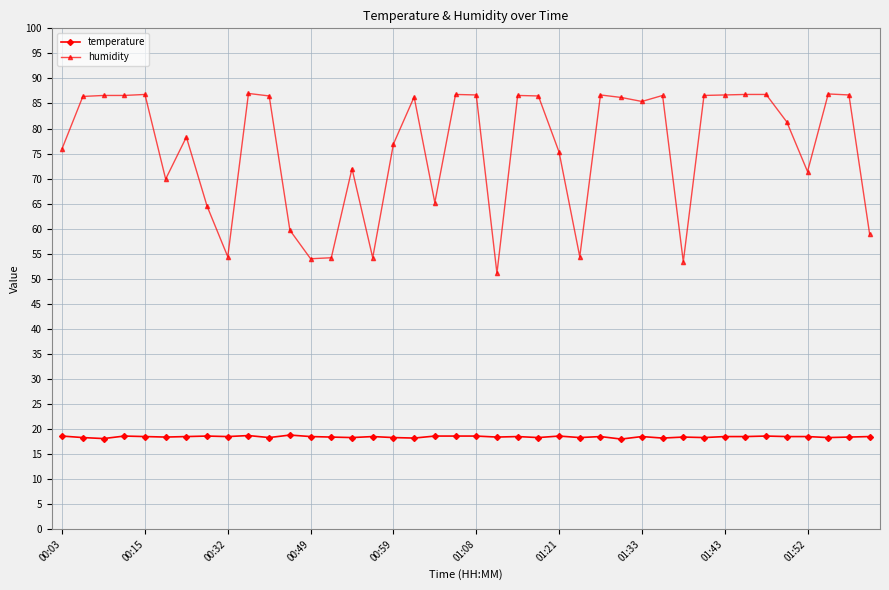

True or false: humidity has more than 0 interior local peaks.

True